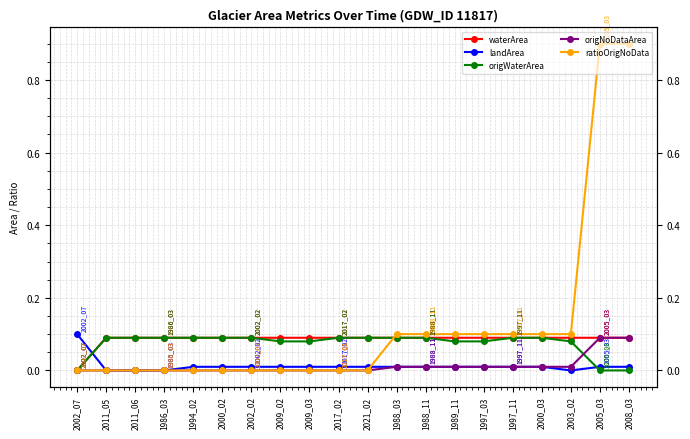

Rank the categories by ratioOrigNoData value from highest to lowest.

2005_03, 2008_03, 1988_03, 1988_11, 1989_11, 1997_03, 1997_11, 2000_03, 2003_02, 2002_07, 2011_05, 2011_06, 1986_03, 1994_02, 2000_02, 2002_02, 2009_02, 2009_03, 2017_02, 2021_02